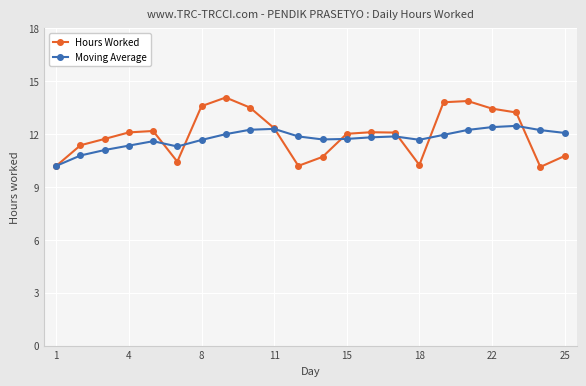

True or false: Hours Worked has more than 2 interior local peaks.

True